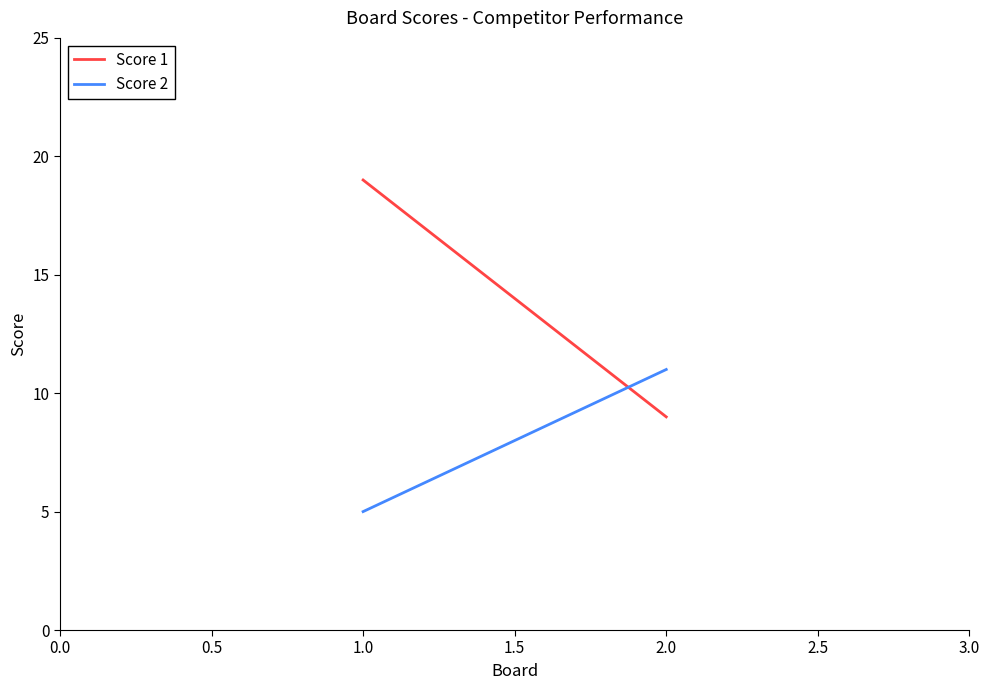

Count the Score 1 values in the range 9 to 19.

2